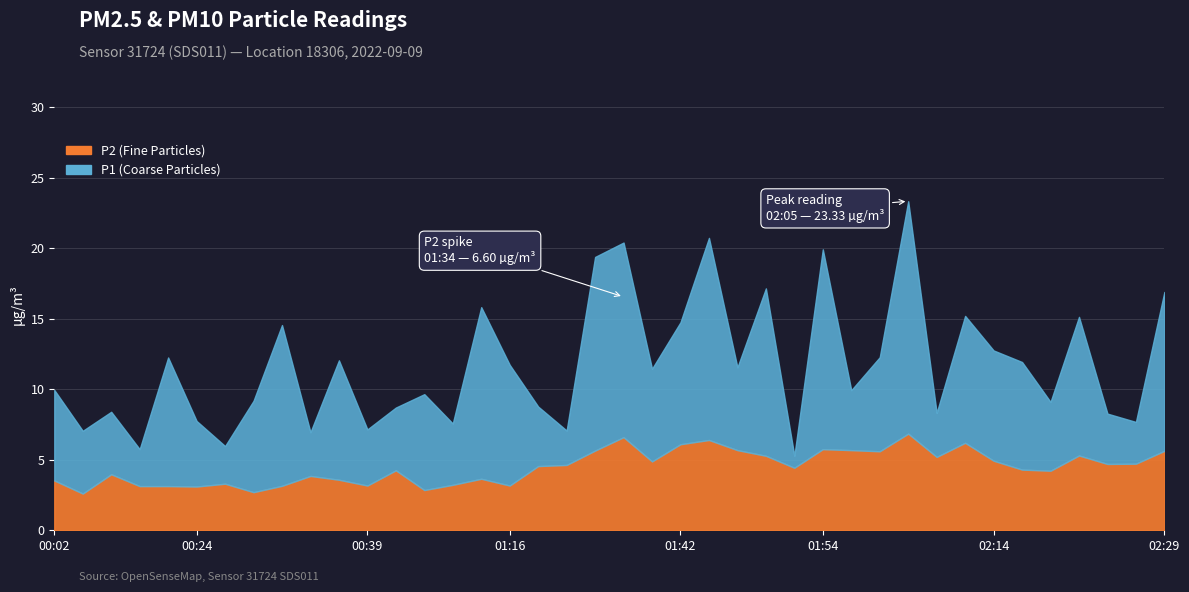

True or false: P1 and P2 intersect in this chart.

False